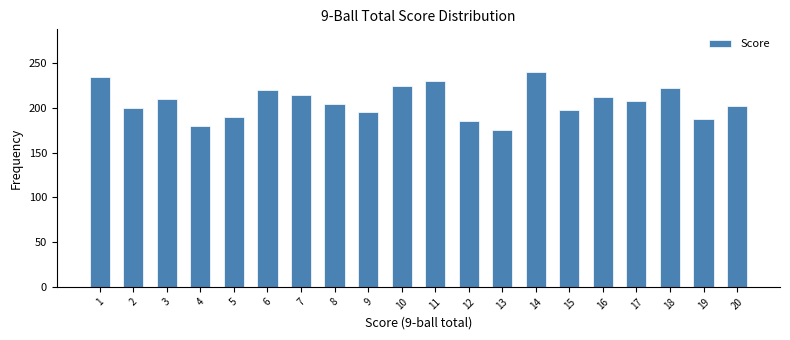

Reading left to right, transcribe all the data shown in this chart.

1=235	2=200	3=210	4=180	5=190	6=220	7=215	8=205	9=195	10=225	11=230	12=185	13=175	14=240	15=198	16=212	17=208	18=222	19=188	20=202